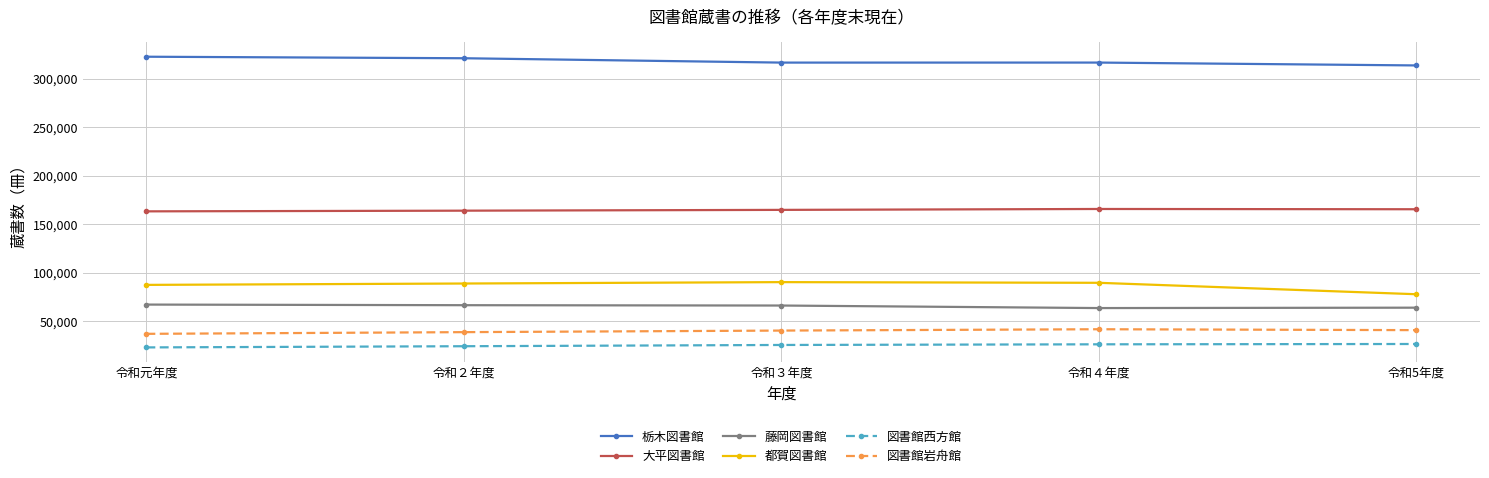

What is the maximum value for 都賀図書館?

90176